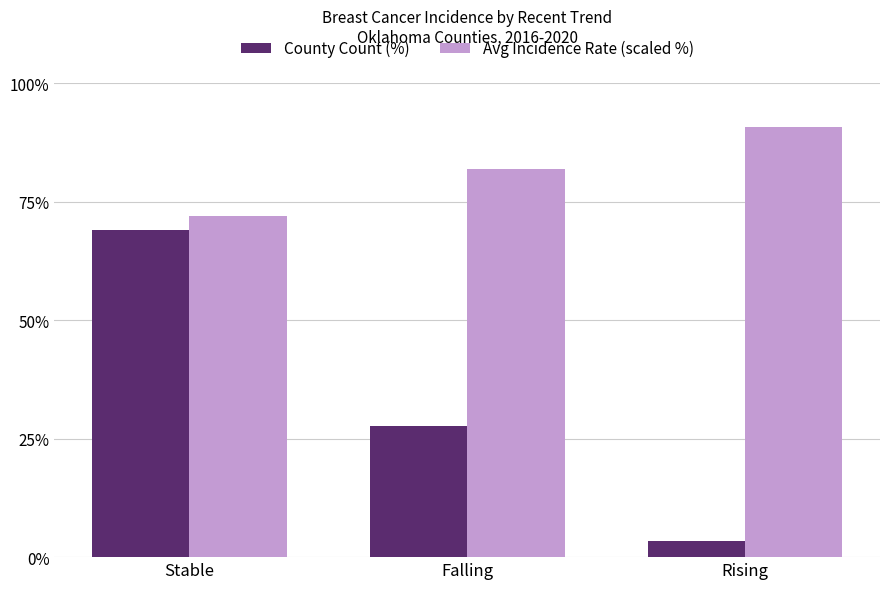

Read the Avg Incidence Rate (scaled %) value at Rising.

90.7